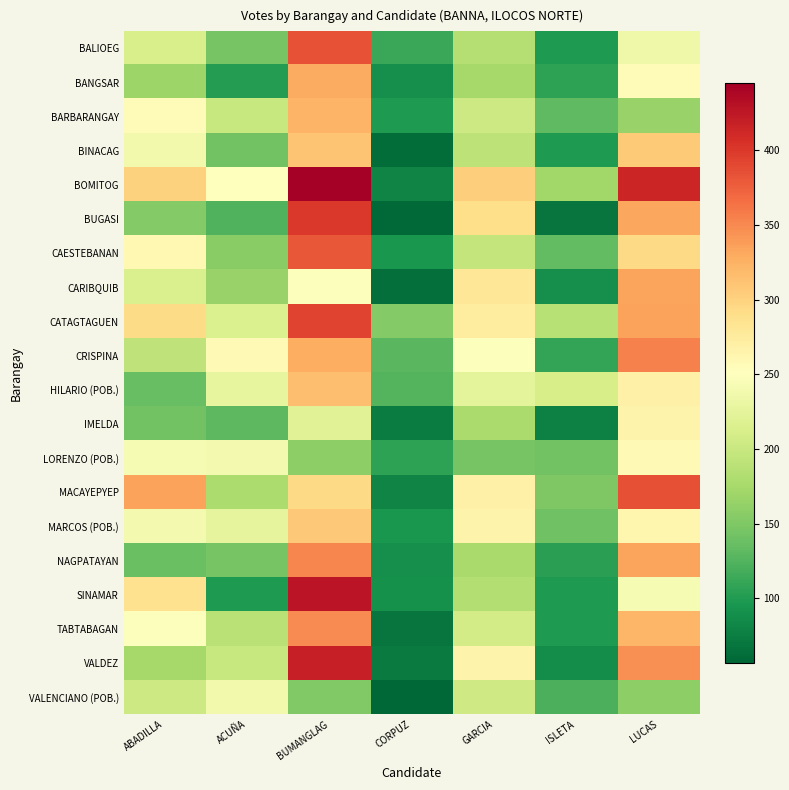

List the series in order of their peak value, lowest first.

VALENCIANO (POB.), LORENZO (POB.), IMELDA, MARCOS (POB.), BINACAG, HILARIO (POB.), BARBARANGAY, BANGSAR, CARIBQUIB, TABTABAGAN, NAGPATAYAN, CRISPINA, CAESTEBANAN, BALIOEG, MACAYEPYEP, CATAGTAGUEN, BUGASI, VALDEZ, SINAMAR, BOMITOG